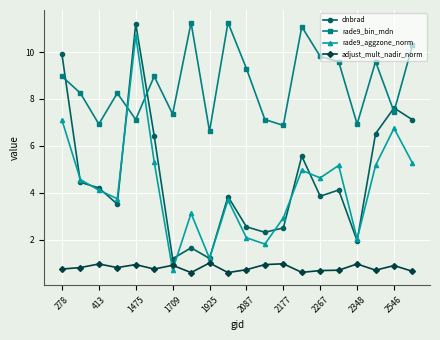

At how many categories does at least one series exceed 10?

5